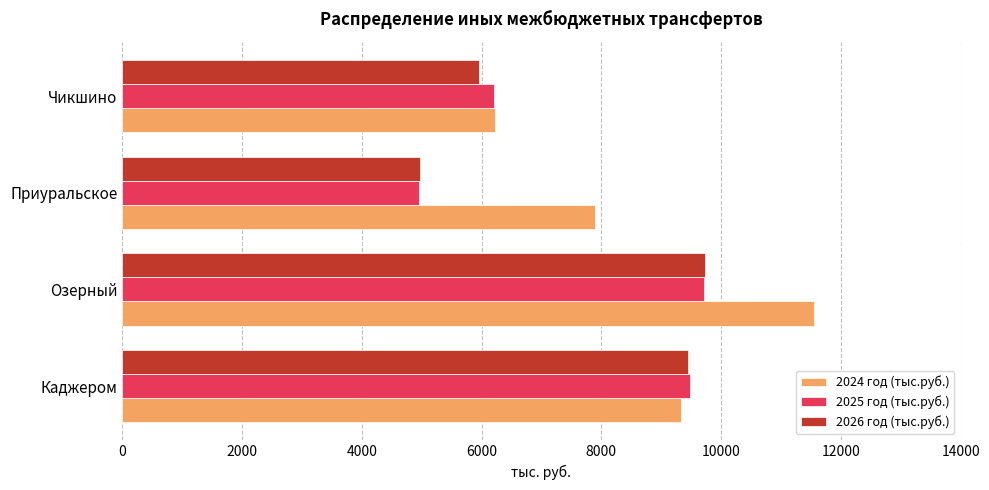

What is the average value of the 2024 год (тыс.руб.) series?

8747.0